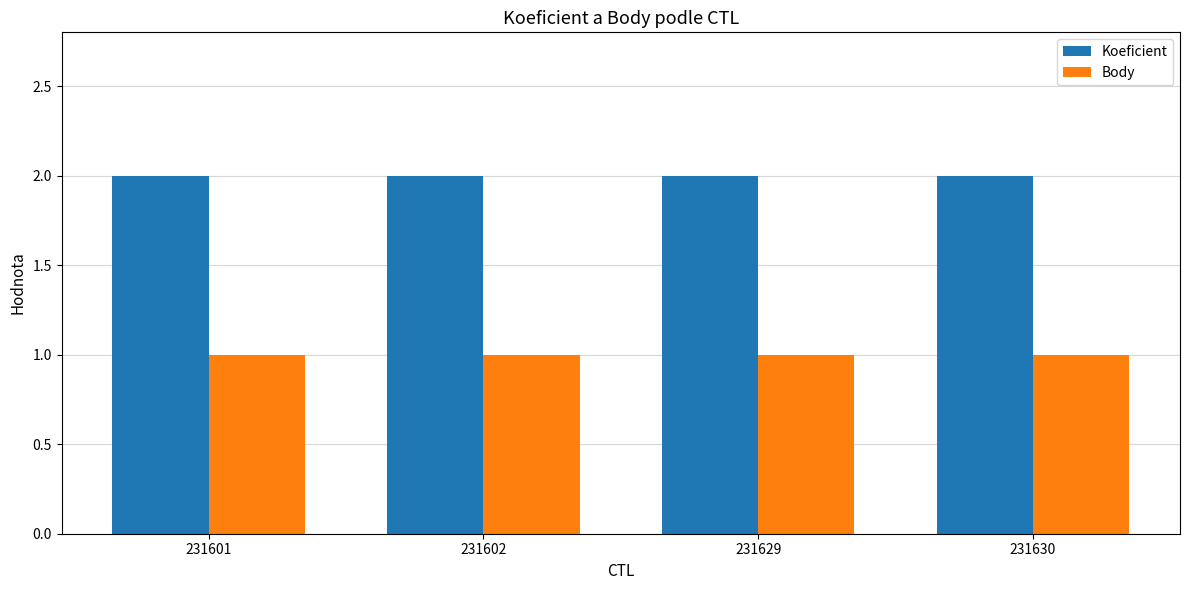

What is the value of the Koeficient bar at the 1st from the left?

2